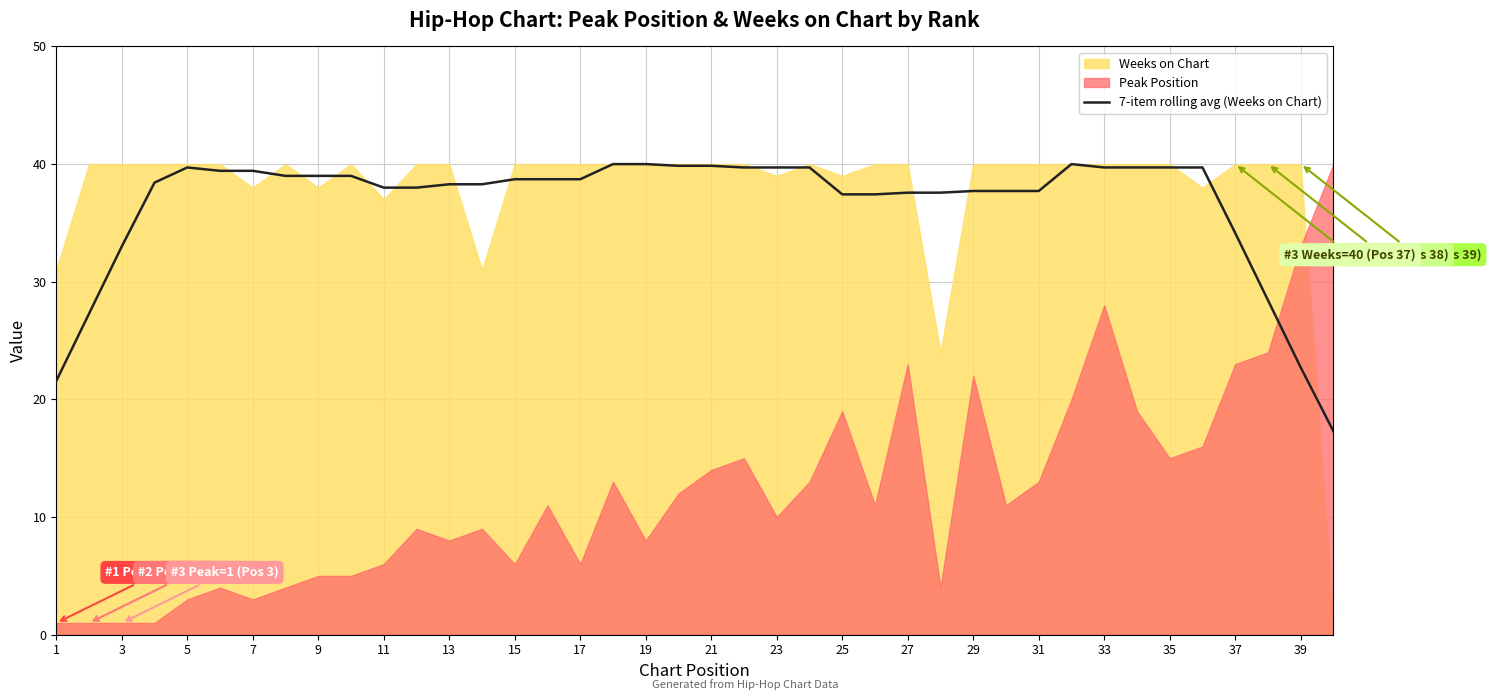

The value of 7-item rolling avg (Weeks on Chart) at 11 is 65.0. True or false?

False